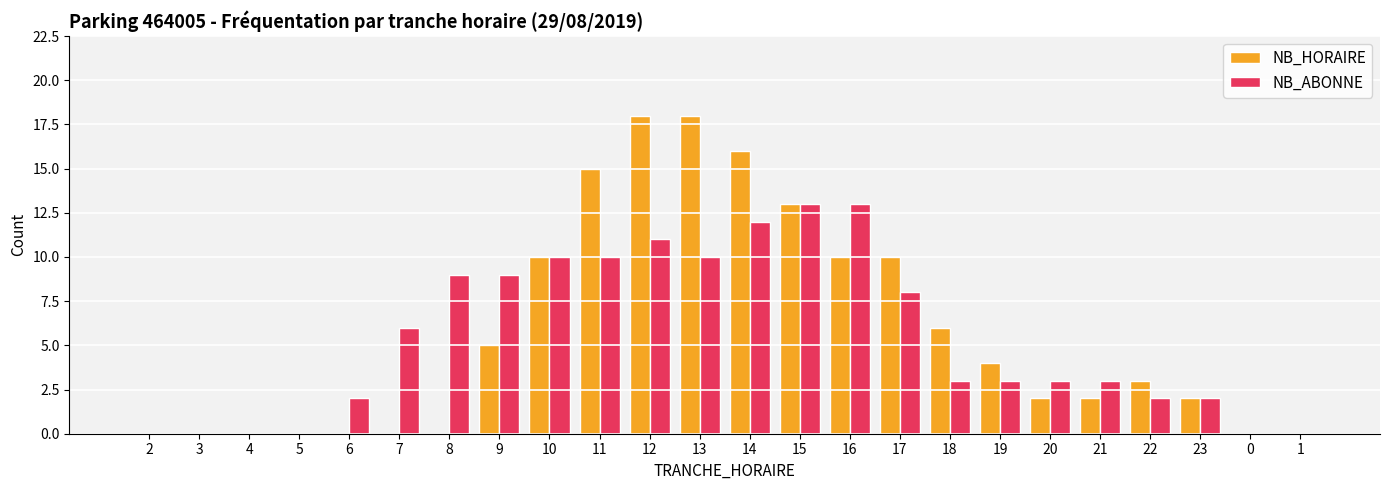

Count the number of categories in the chart.

24